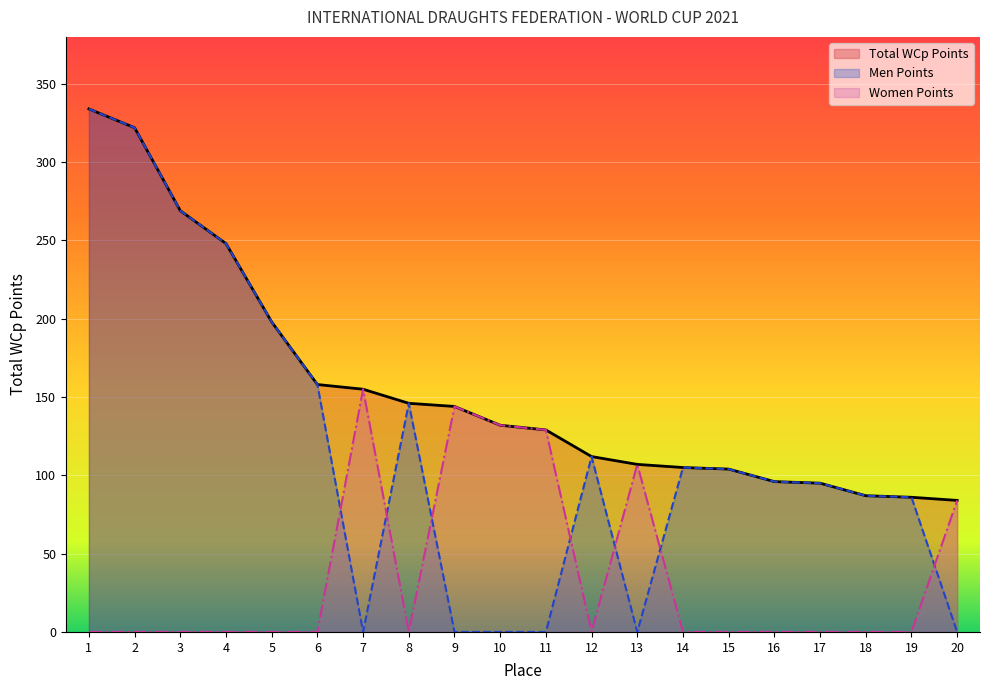

Which category has the lowest value across all series?

7